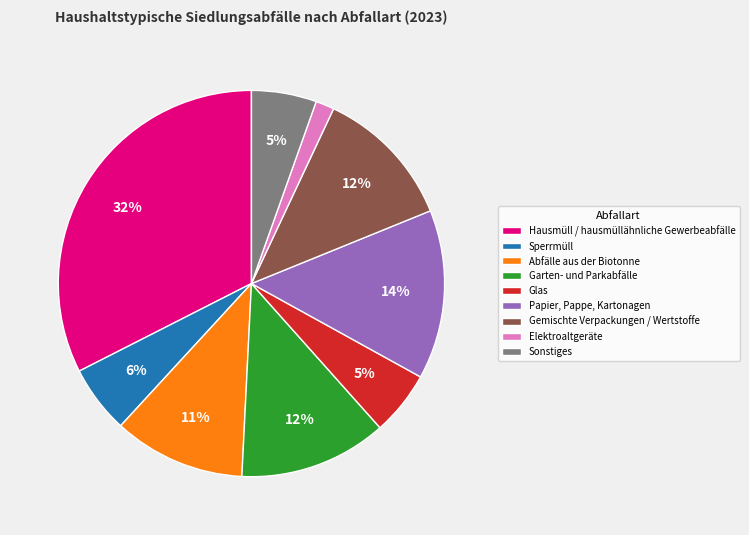

What is the smallest slice in the pie chart?

Elektroaltgeräte